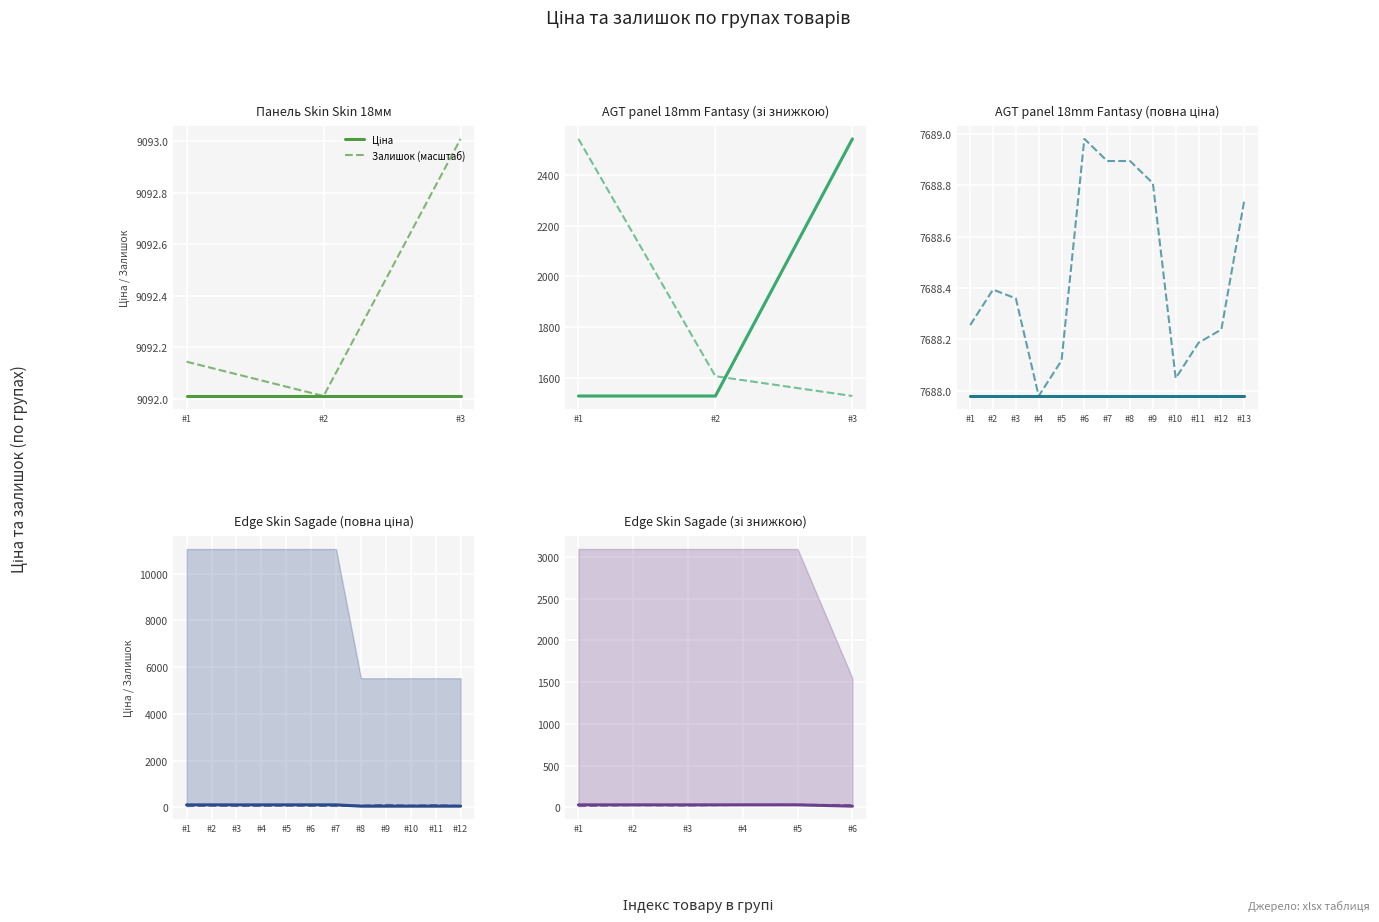

True or false: Залишок (масштаб) and Ціна intersect in this chart.

False